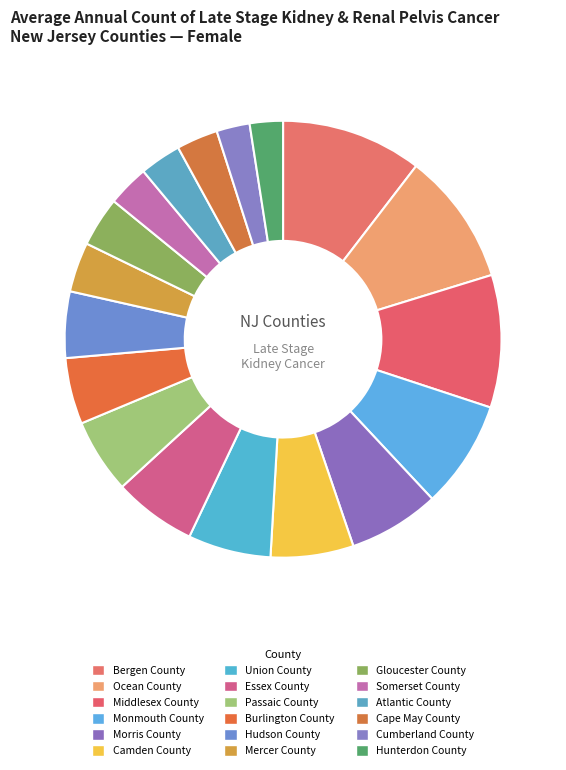

To the nearest percent, what is the difference between the Passaic County and Mercer County slice percentages?

2%